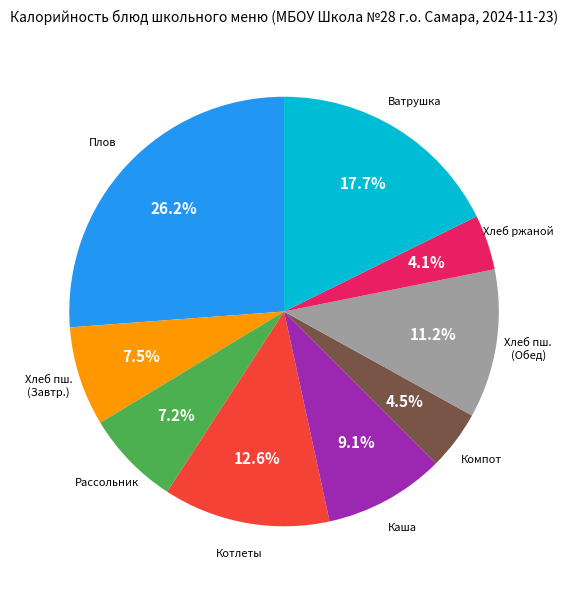

Is there a majority slice in this chart?

No